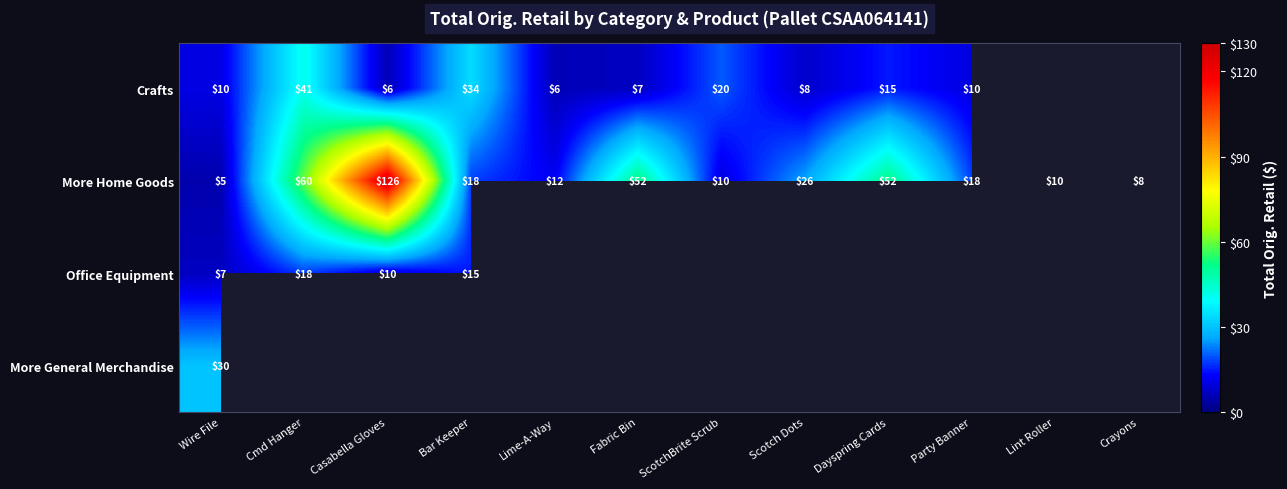

What is the sum of the Crafts values at Dayspring Cards and Casabella Gloves?

21